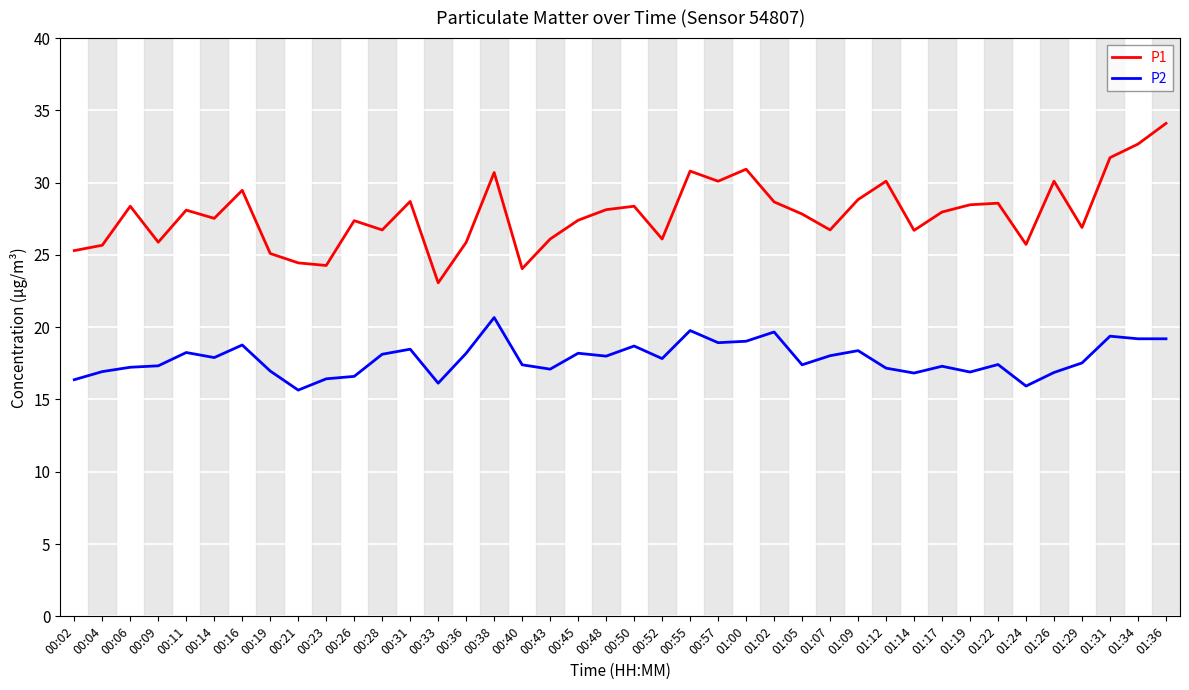

At which category does P1 reach its first local valley?

00:09